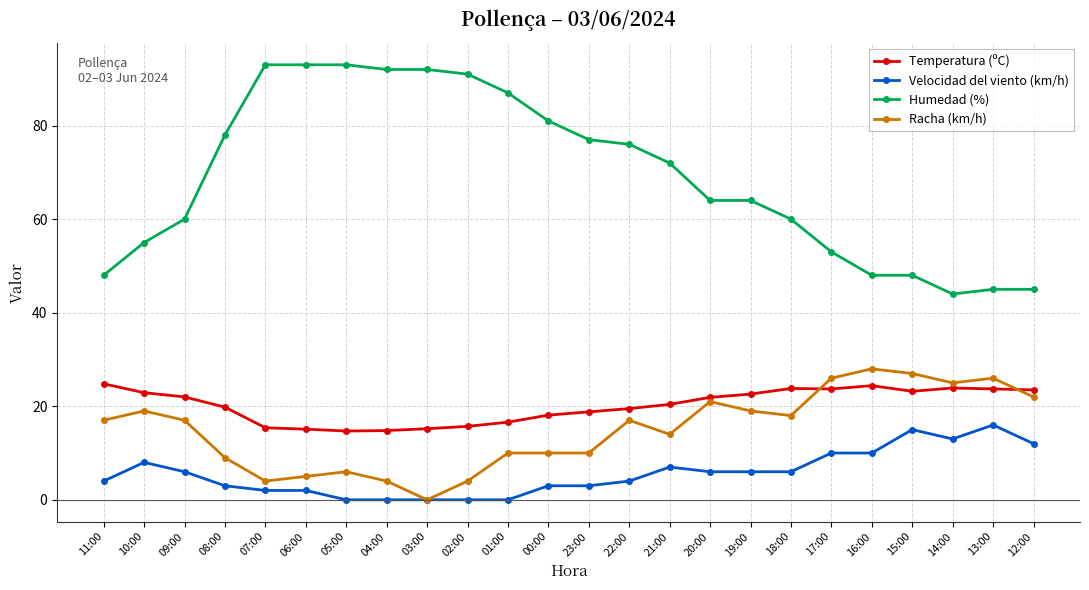

How many categories are shown in the chart?

24